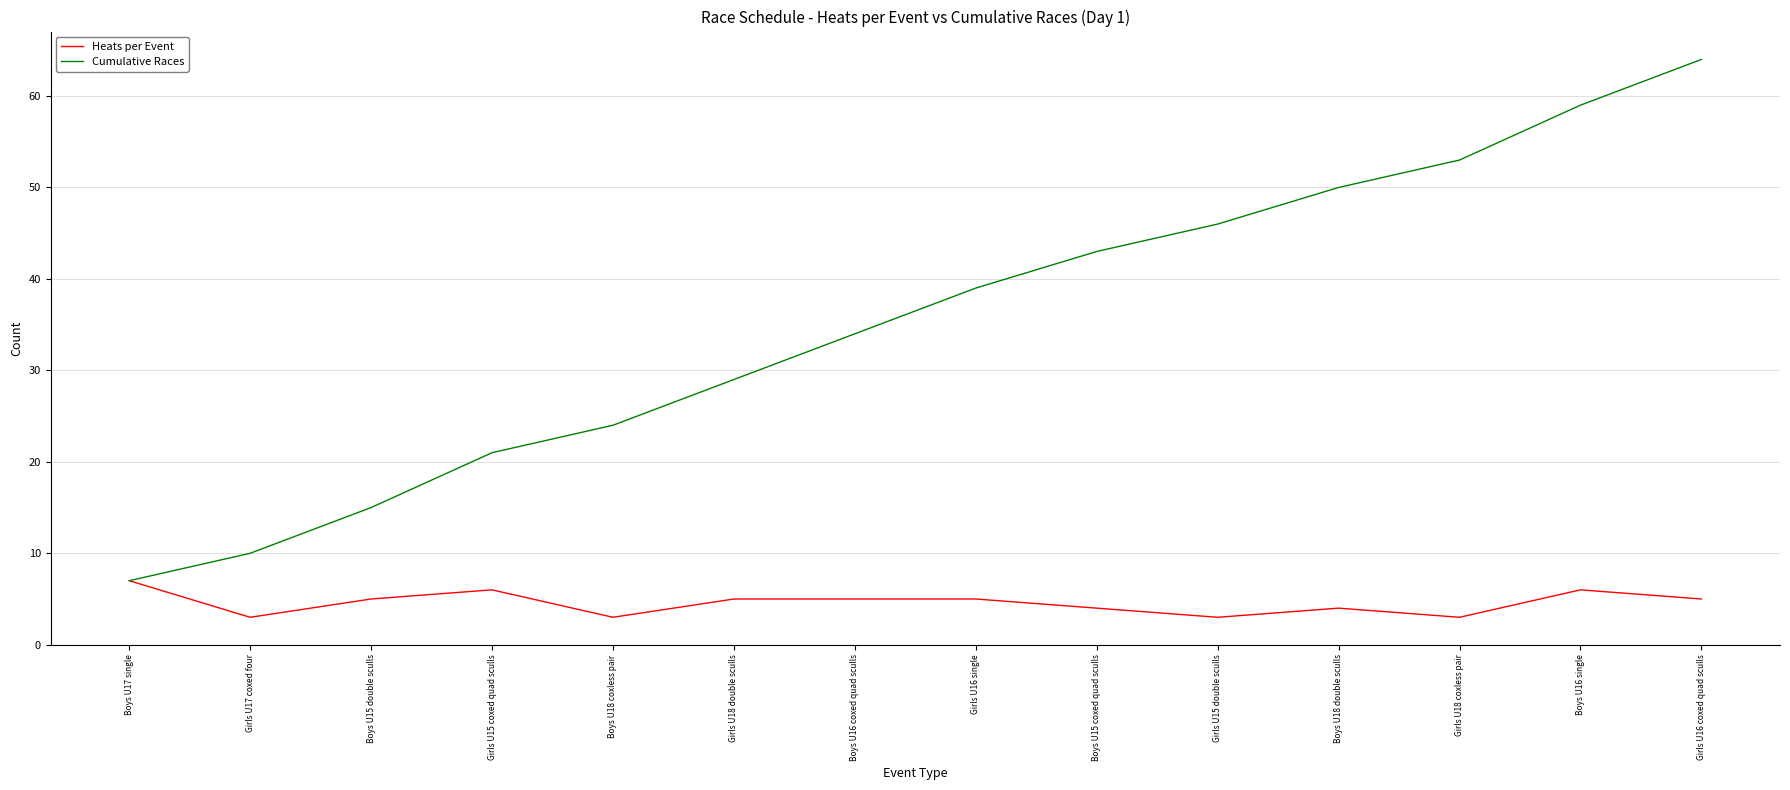

Which series has the largest total across all categories?

Cumulative Races